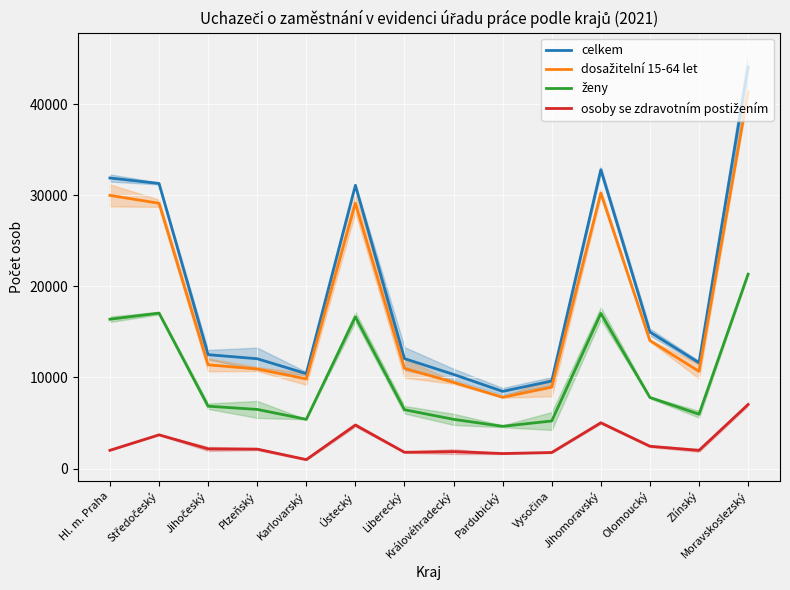

Where does the ženy series first go above 6845?

Hl. m. Praha